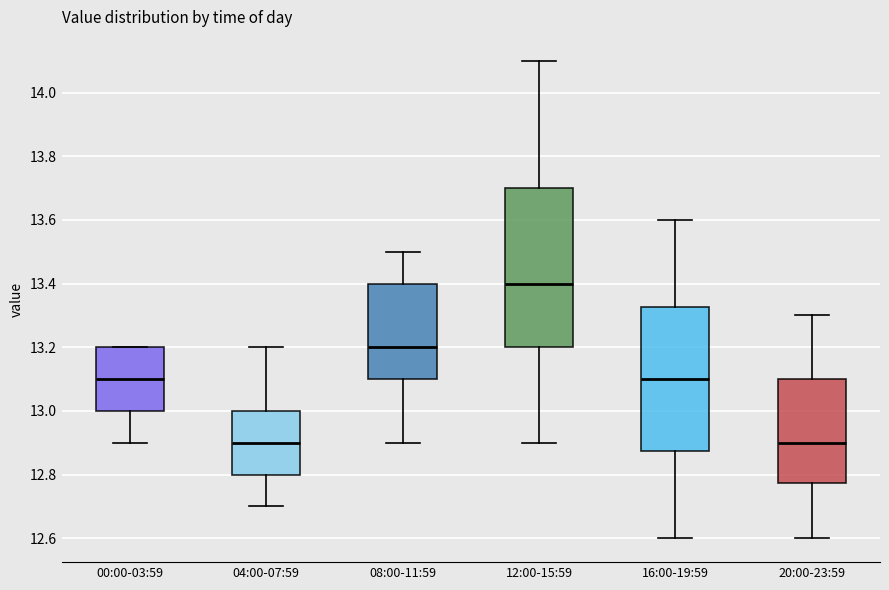

Where does the upper whisker of the box for 08:00-11:59 end on the y-axis? The values are not printed on the chart, so give them approximately, as read against the axis.

13.50